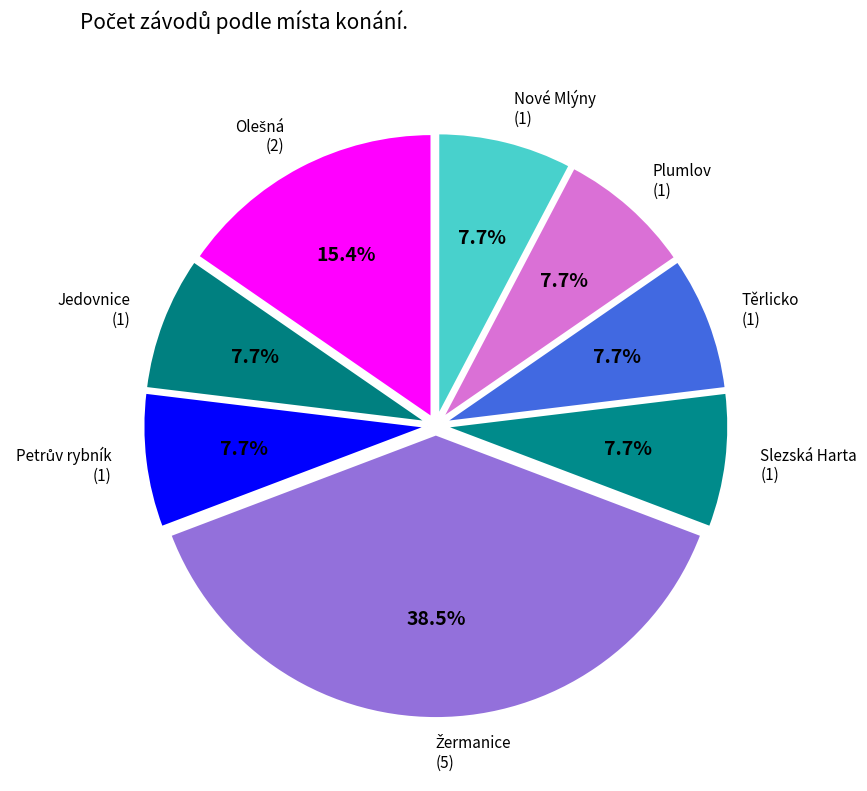

Is there any slice that represents more than half of the pie?

No